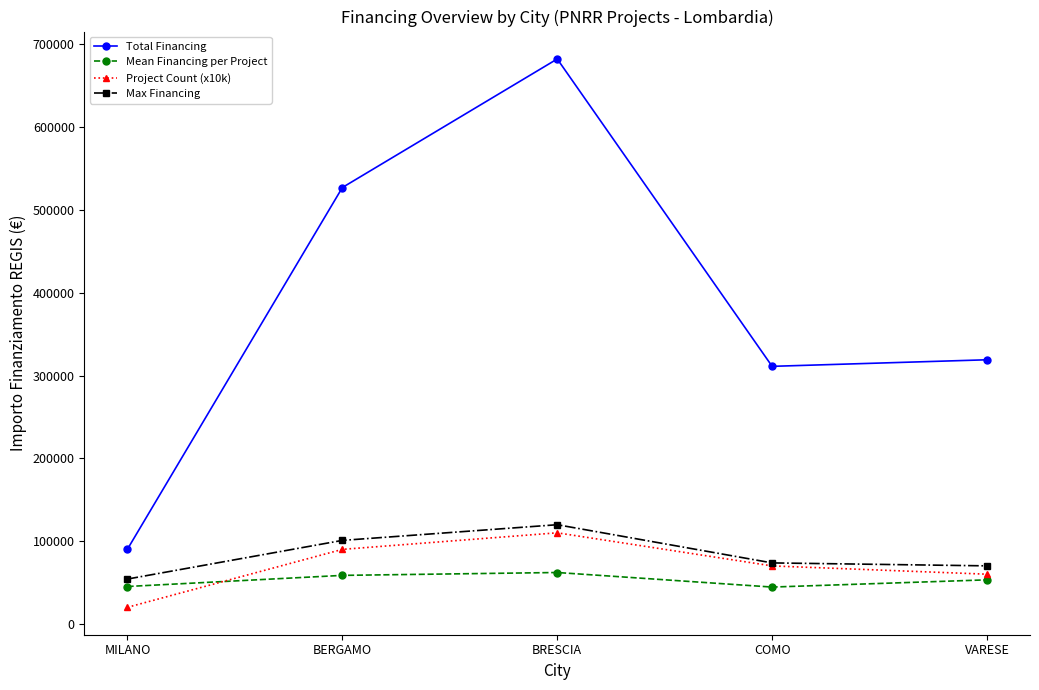

What is the average value of the Mean Financing per Project series?

52676.3